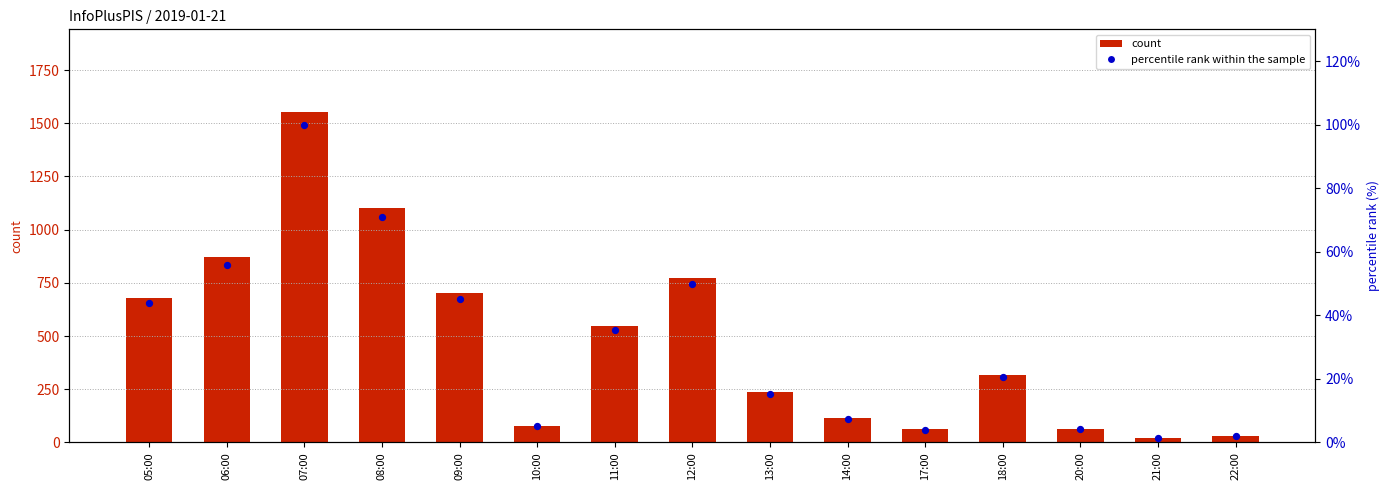

Which series reaches the maximum Y coordinate?

count